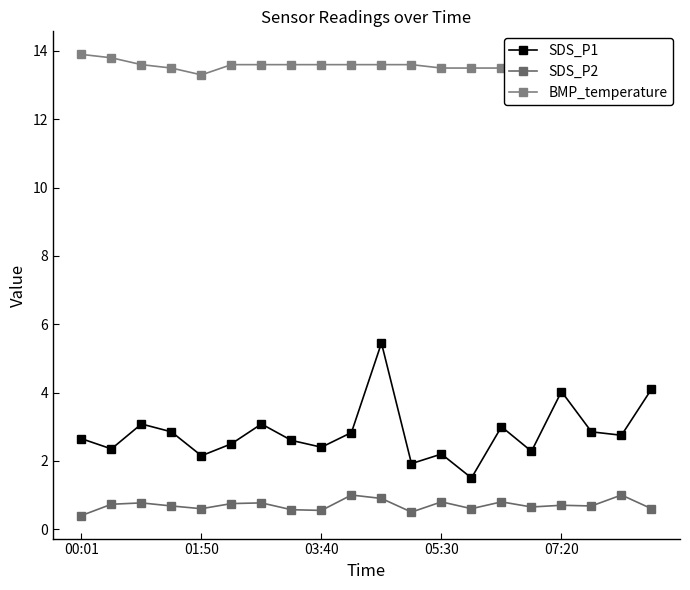

Which series has the largest total across all categories?

BMP_temperature